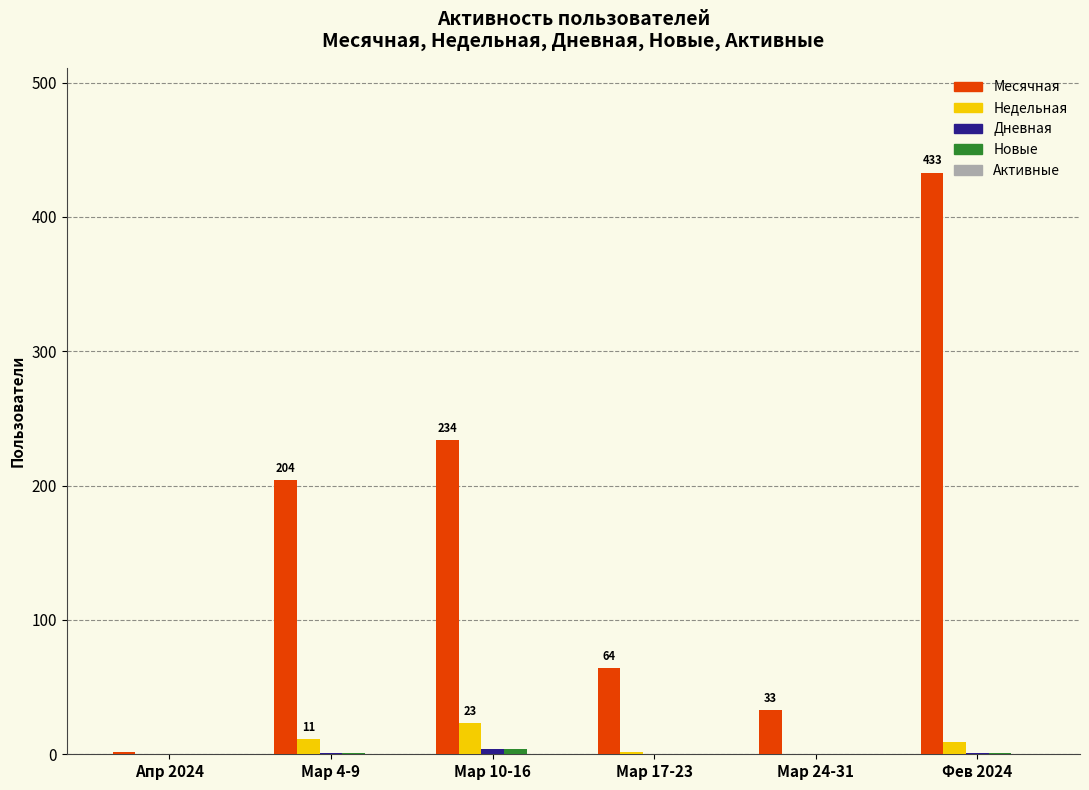

How many groups of bars are there?

6